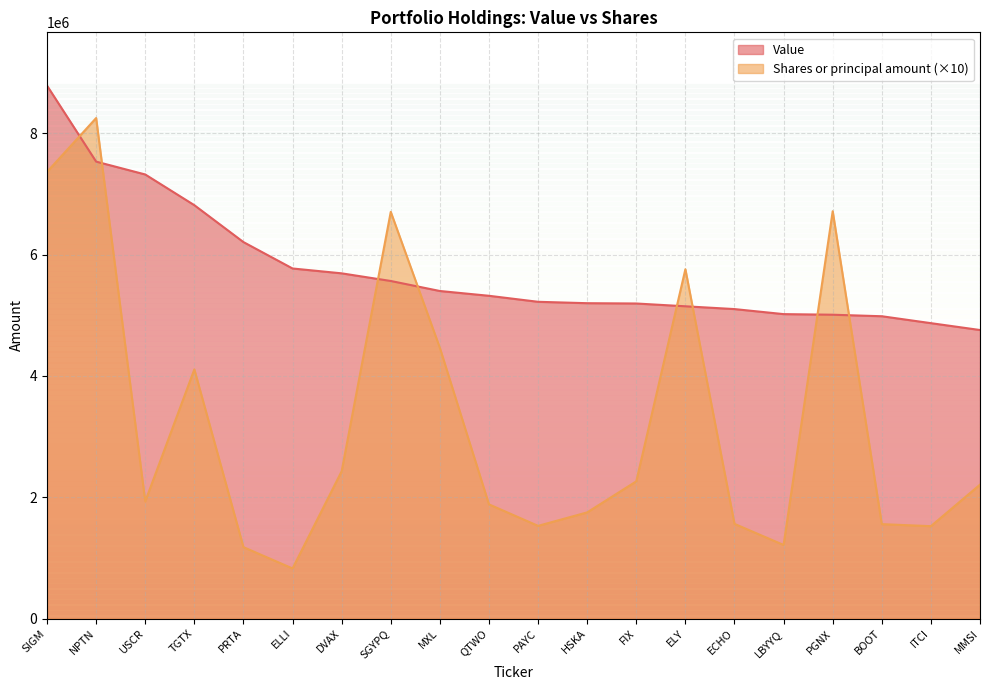

In Shares or principal amount, how many points are lower than both neighbors (excluding endpoints)?

5